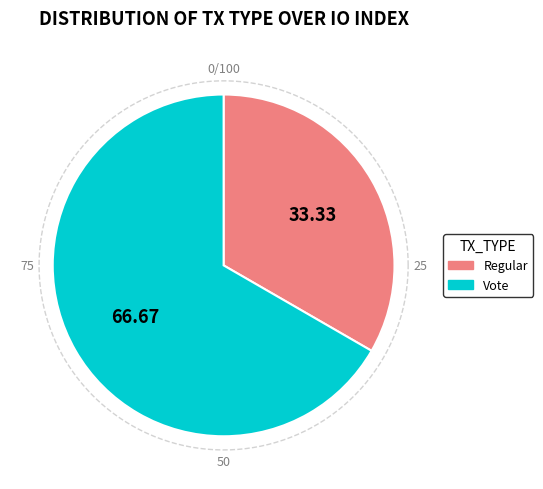

Rank the categories by value from lowest to highest.

Regular, Vote